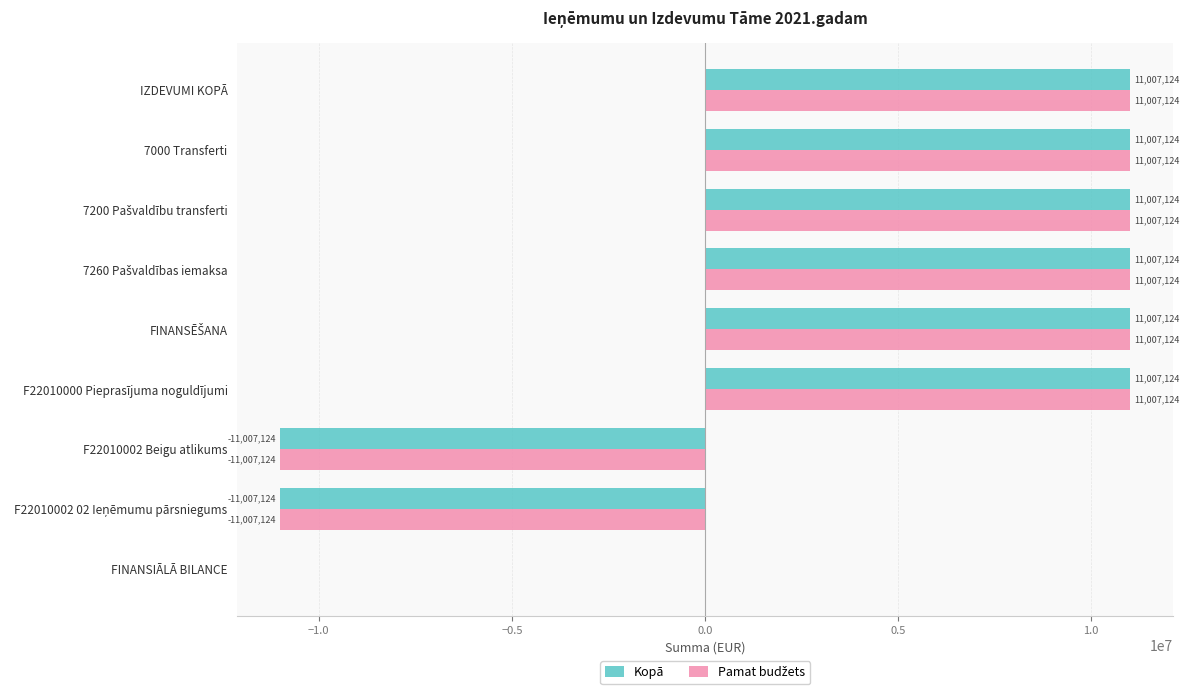

What is the approximate value of Kopā at IZDEVUMI KOPĀ?

11007124